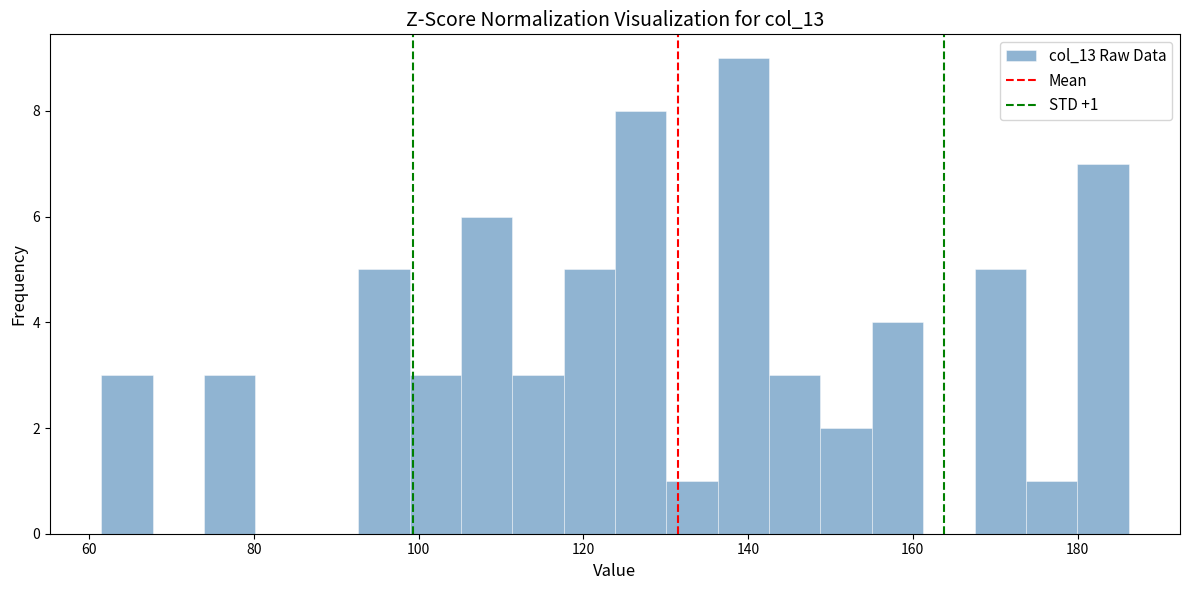

Read against the x-axis, roughly where is the centre of the tallest bar?

140